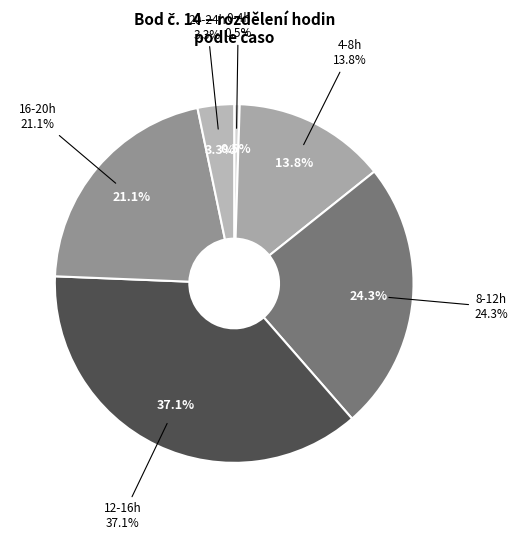

Is 22-23 the majority of the pie?

No